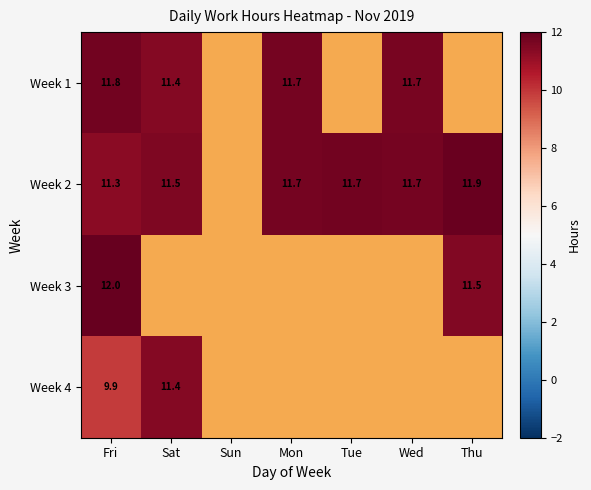

Is the value of Week 2 at Fri greater than the value of Week 4 at Fri?

Yes